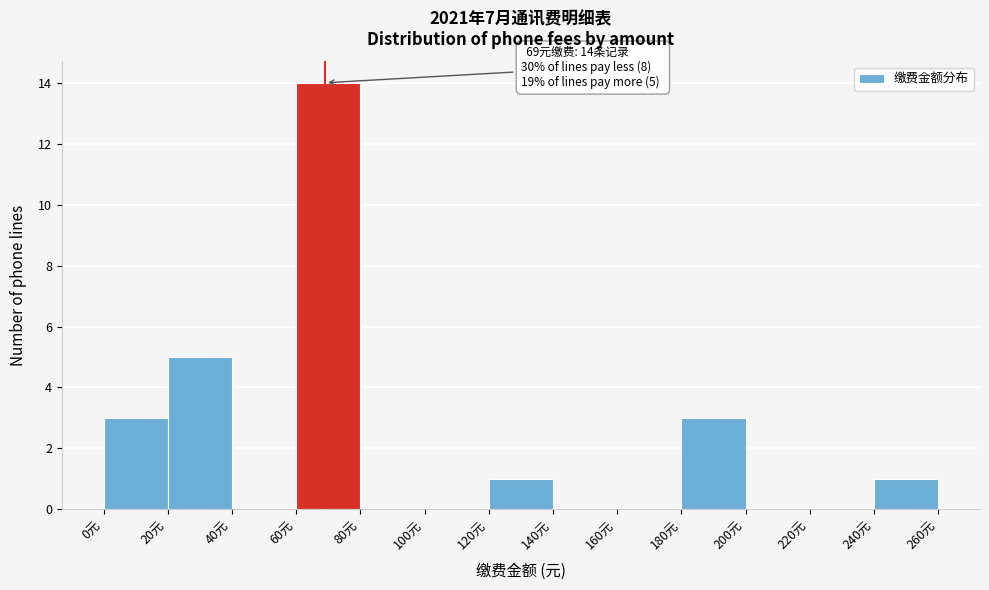

Which range on the x-axis has the tallest bar?

60 to 80